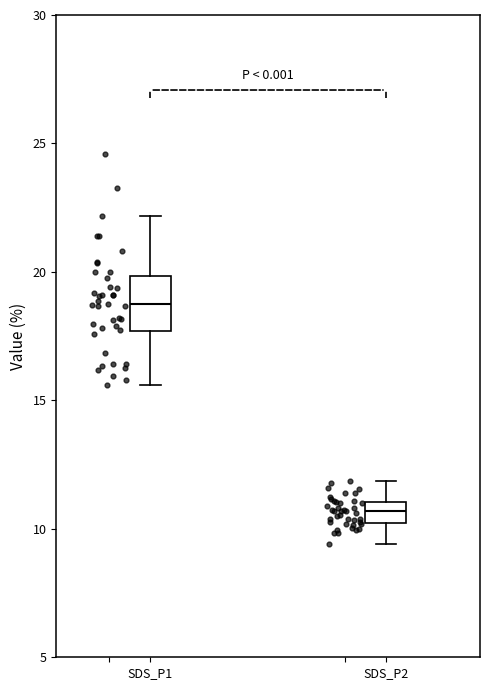

Which box has the lowest median line?

SDS_P2